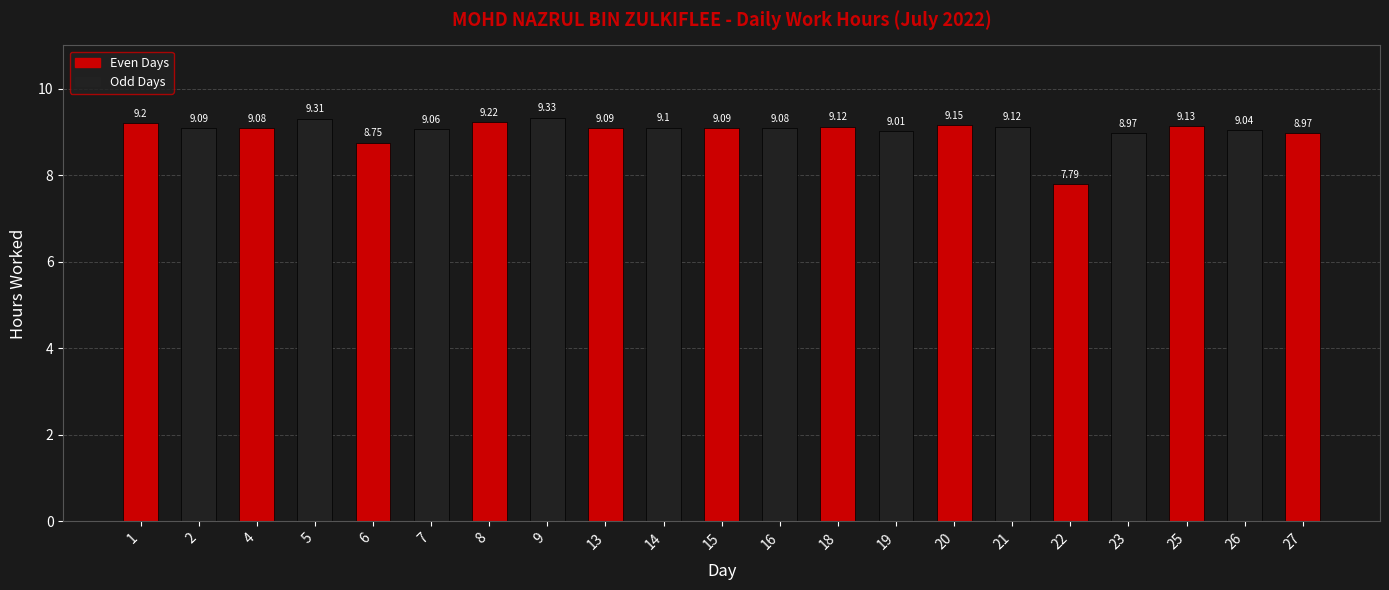

Does the chart contain stacked bars?

No